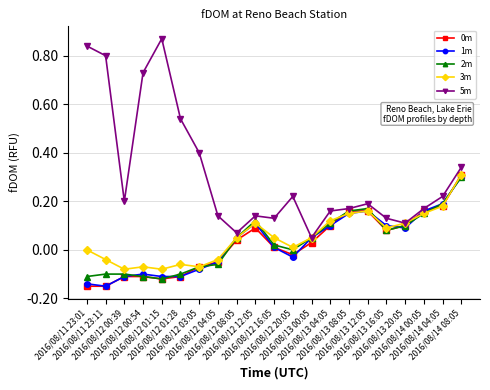

How many interior local valleys does the 5m series have?

5